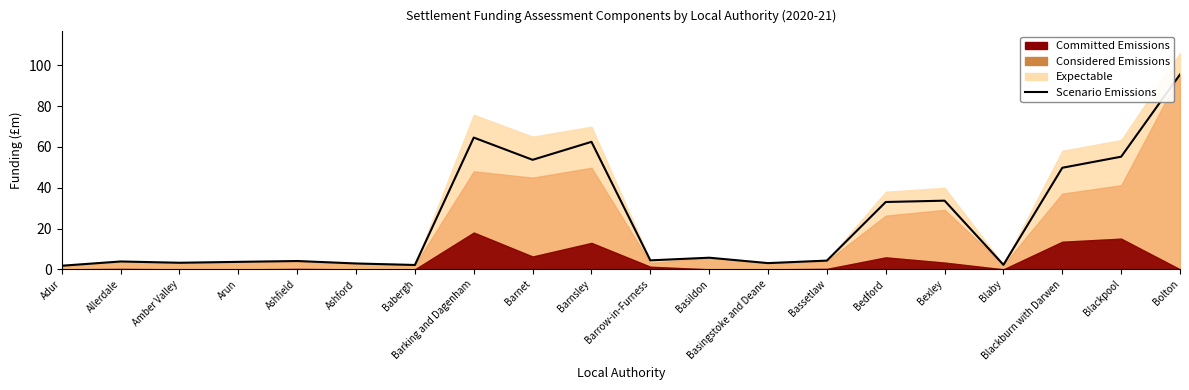

What is the label of the 6th point from the right?

Bedford